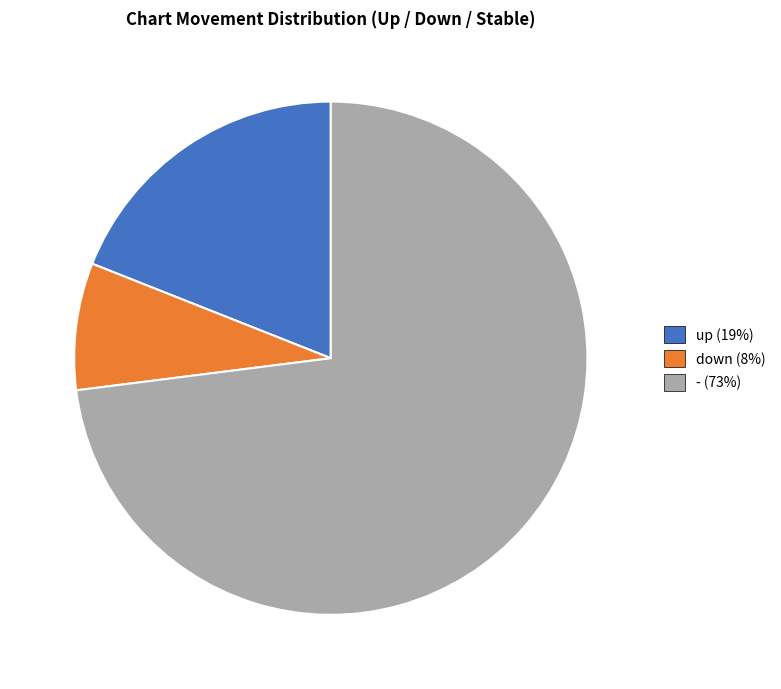

Which has a higher value, - or up?

-